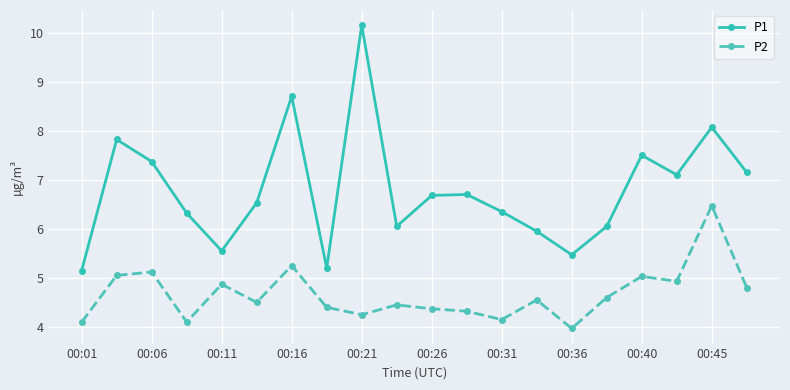

Which series has the largest range (max minus min)?

P1